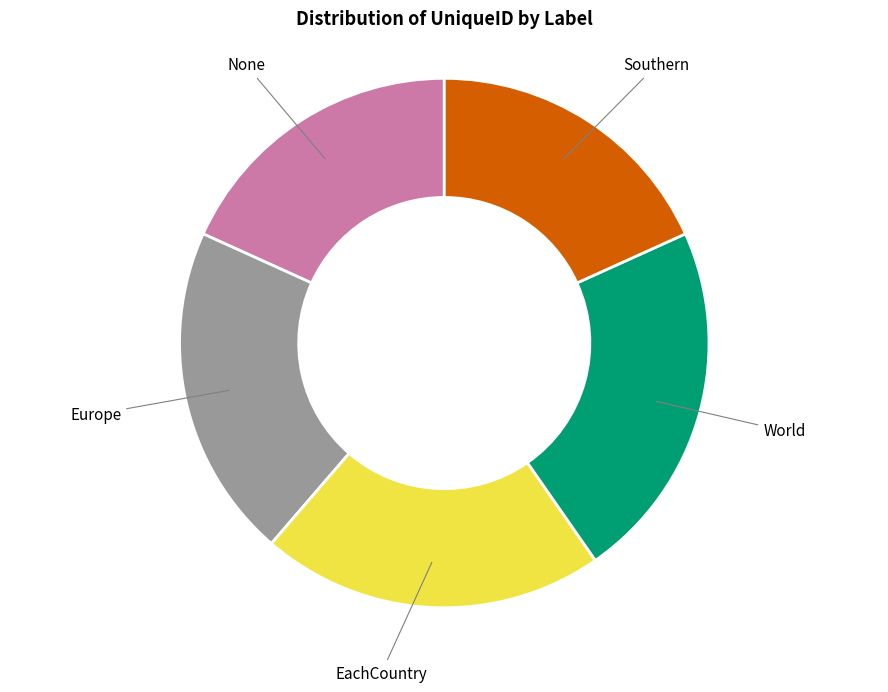

Do Europe and World together represent more than half of the pie?

No